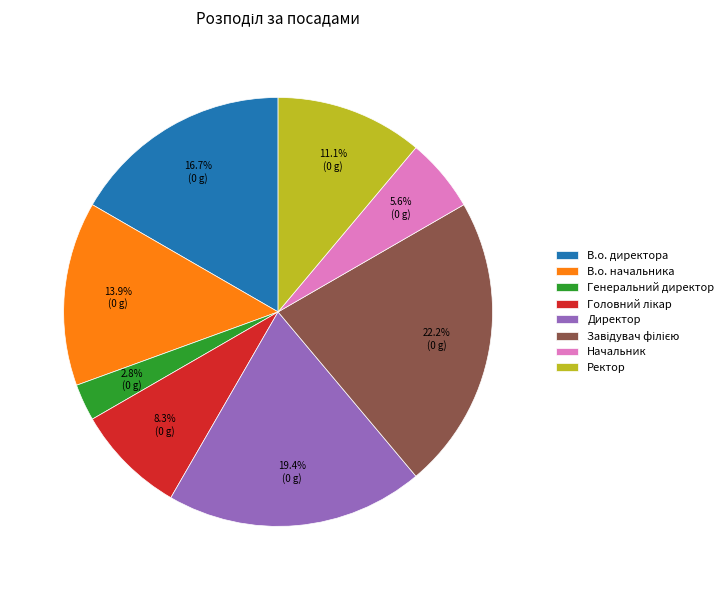

To the nearest percent, what percentage of the pie is В.о. начальника?

14%